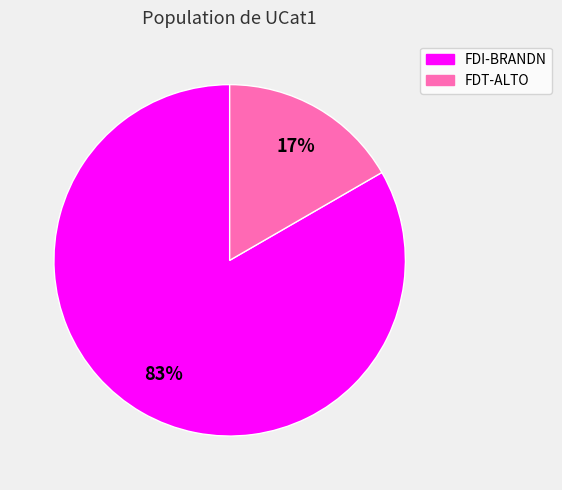

Which slice is the smallest?

FDT-ALTO